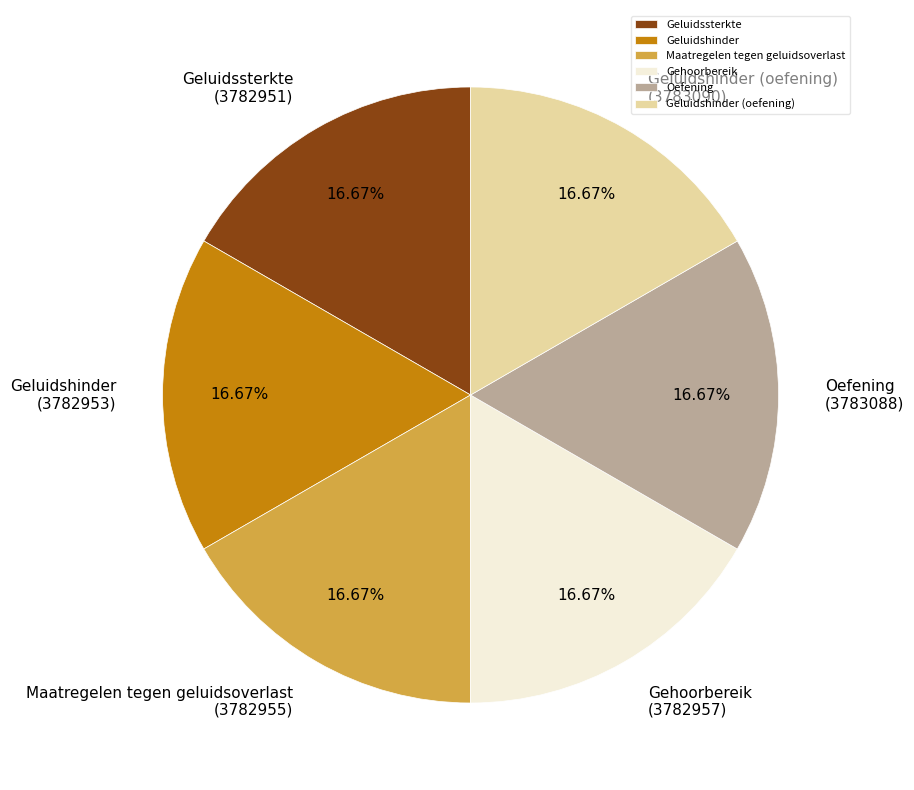

How many slices are in this pie chart?

6